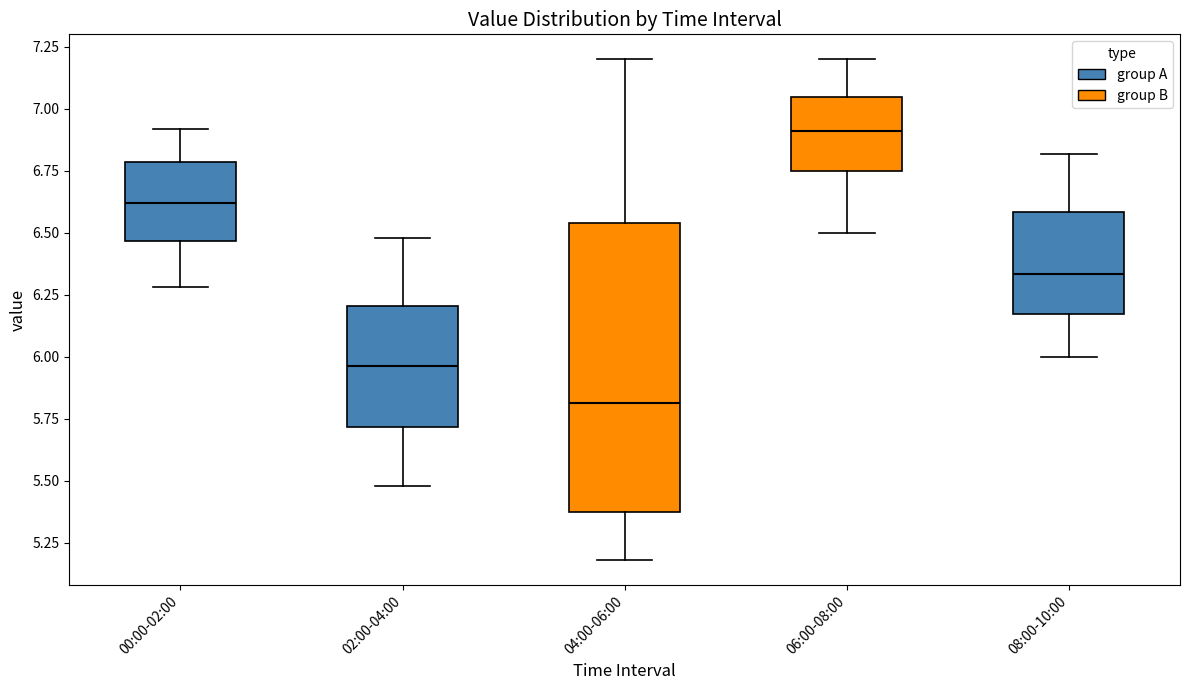

Which box is the tallest, from its lower edge to its upper edge?

04:00-06:00